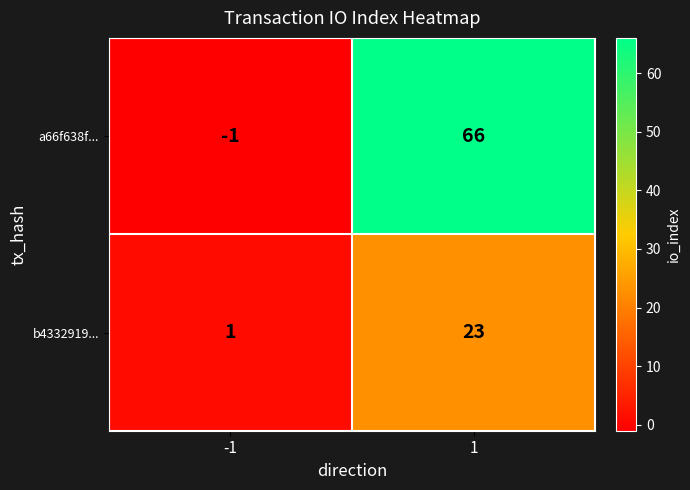

What is the greatest value displayed?

66